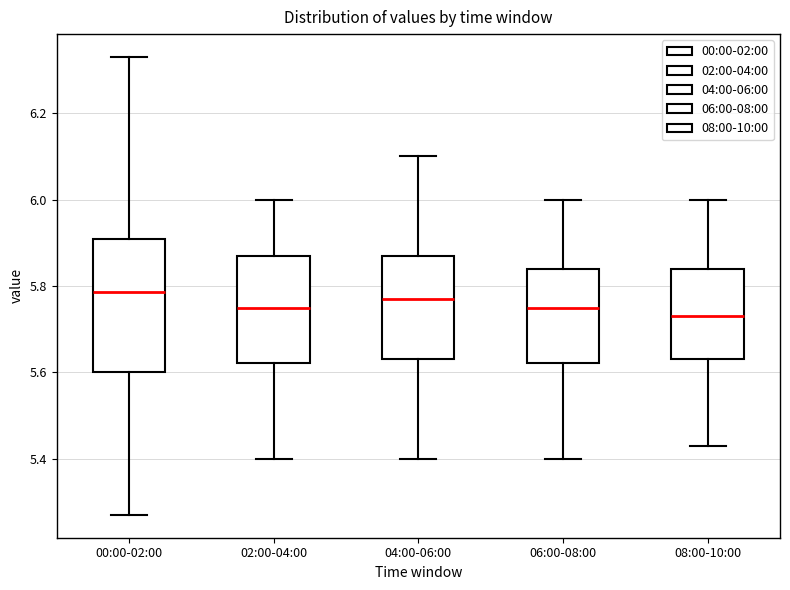

Comparing the boxes themselves (not the whiskers), which one is the tallest?

00:00-02:00